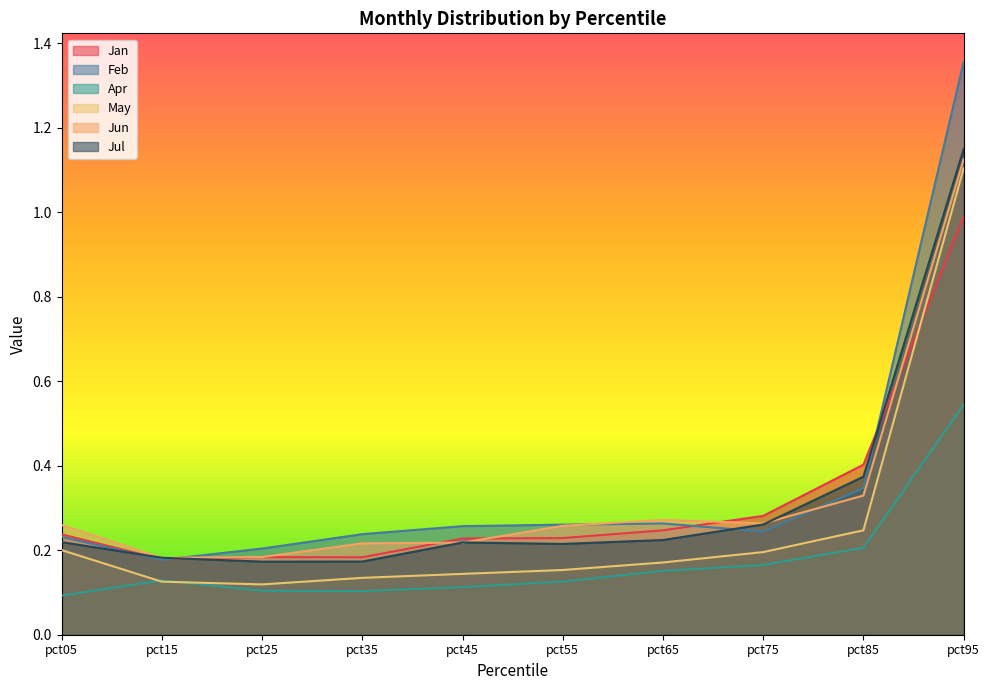

List the labels in order of Feb value, largest first.

pct95, pct85, pct65, pct55, pct45, pct75, pct35, pct05, pct25, pct15